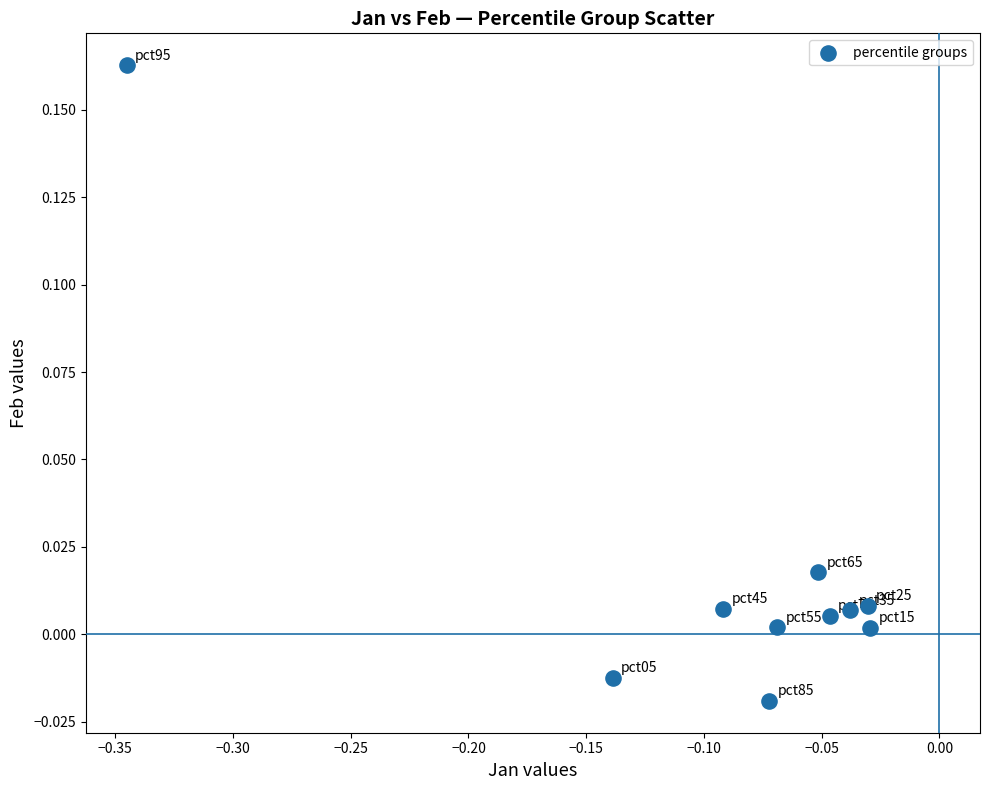

Count the number of points in this scatter plot.

10